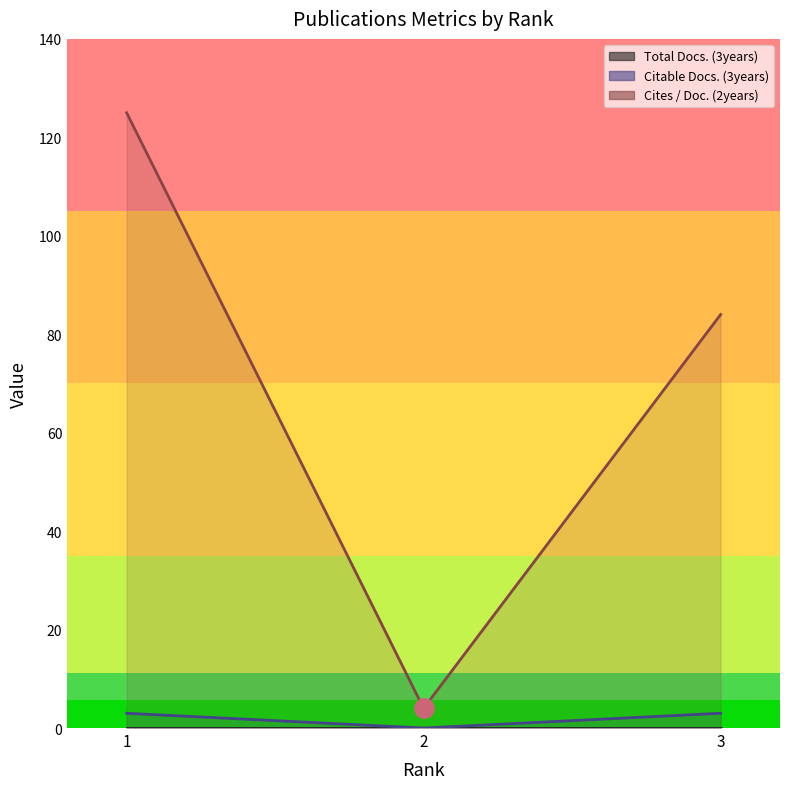

What is the average value of the Cites / Doc. (2years) series?

71